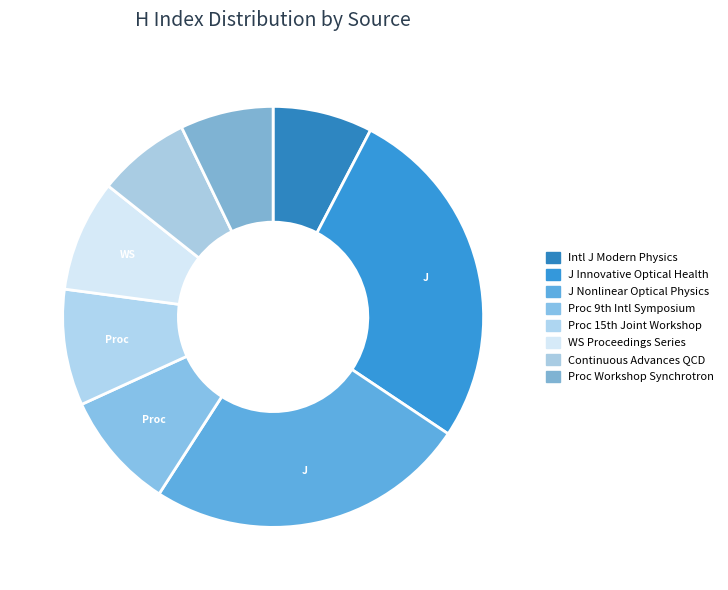

How many segments does this pie chart have?

8